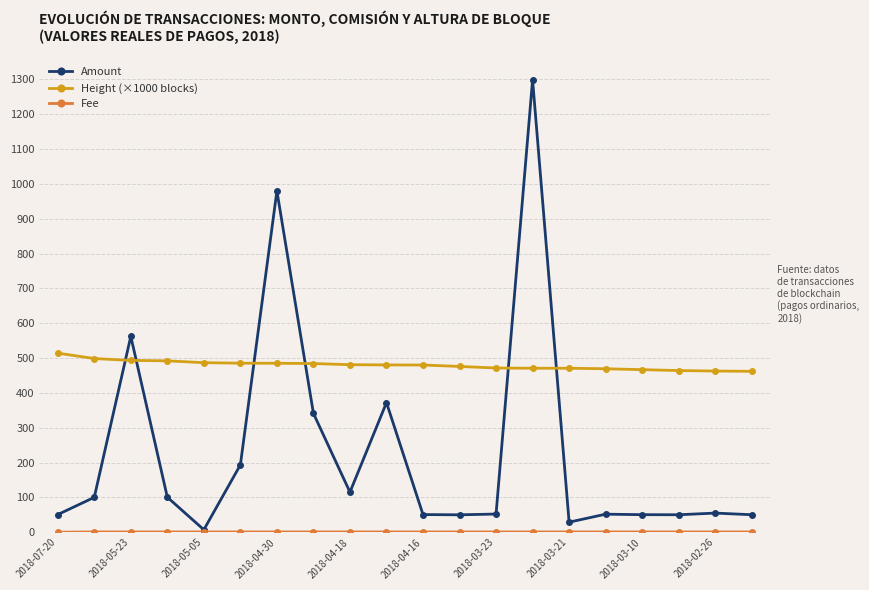

True or false: Amount has more than 1 points higher than both neighbors.

True